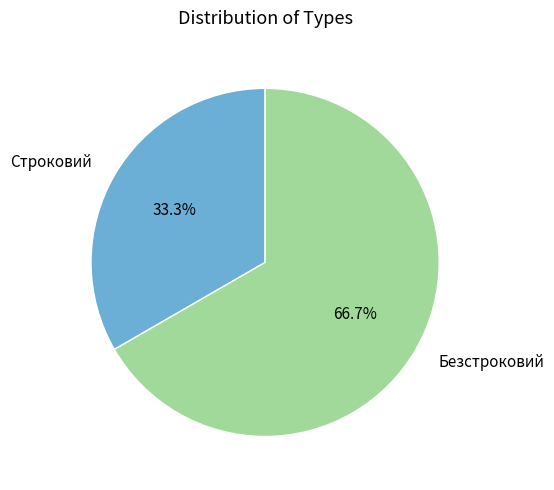

To the nearest percent, what is the average slice percentage?

50%